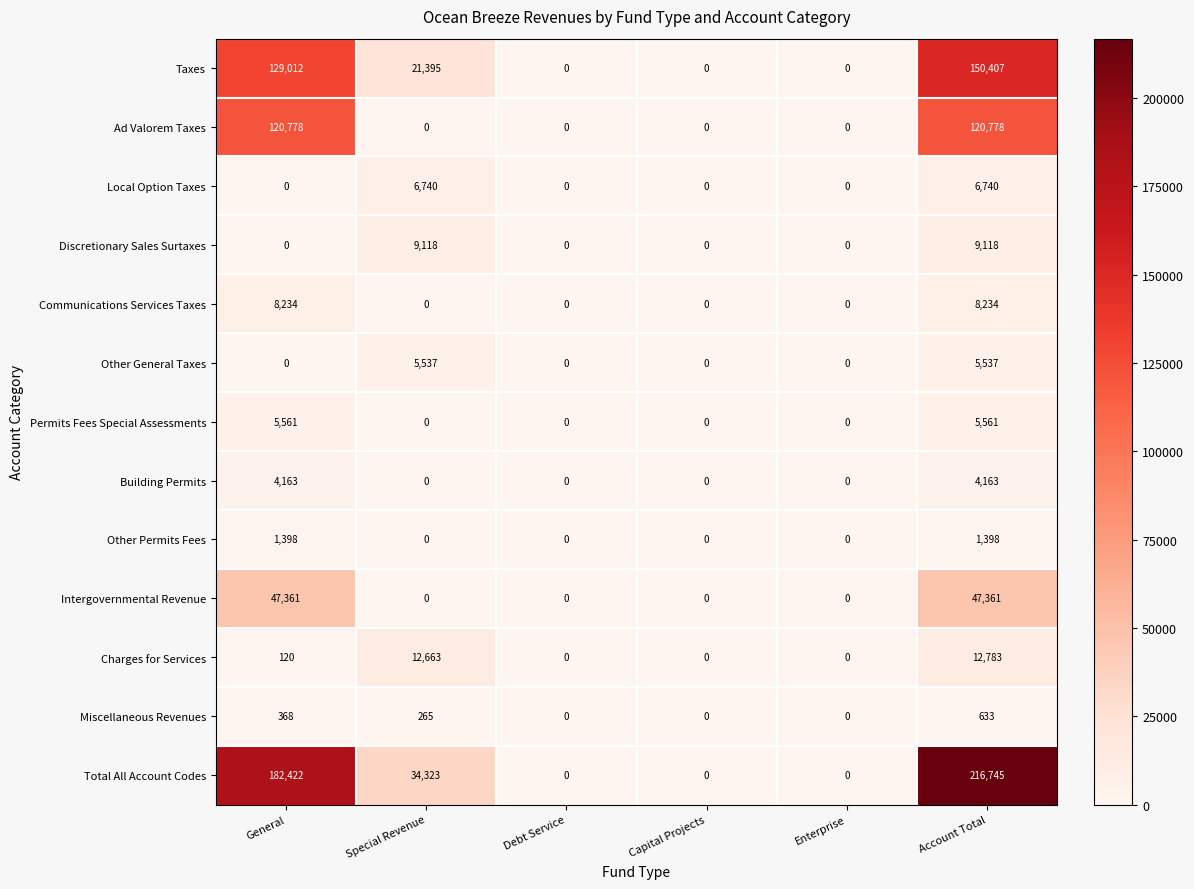

List the series in order of their peak value, highest first.

Total All Account Codes, Taxes, Ad Valorem Taxes, Intergovernmental Revenue, Charges for Services, Discretionary Sales Surtaxes, Communications Services Taxes, Local Option Taxes, Permits Fees Special Assessments, Other General Taxes, Building Permits, Other Permits Fees, Miscellaneous Revenues